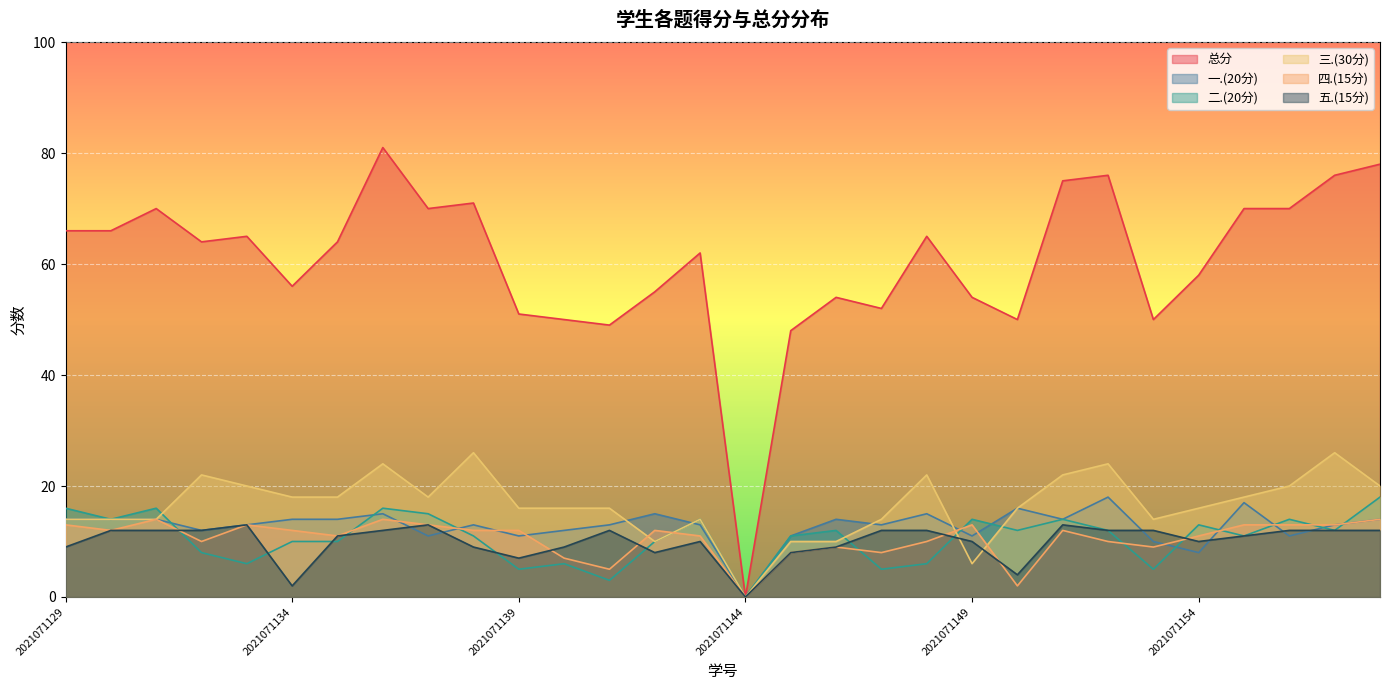

Reading left to right, extract all data points from this chart.

总分: 2021071129=66	2021071130=66	2021071131=70	2021071132=64	2021071133=65	2021071134=56	2021071135=64	2021071136=81	2021071137=70	2021071138=71	2021071139=51	2021071140=50	2021071141=49	2021071142=55	2021071143=62	2021071144=0	2021071145=48	2021071146=54	2021071147=52	2021071148=65	2021071149=54	2021071150=50	2021071151=75	2021071152=76	2021071153=50	2021071154=58	2021071155=70	2021071156=70	2021071157=76	2021071158=78
一.(20分): 2021071129=14	2021071130=14	2021071131=14	2021071132=12	2021071133=13	2021071134=14	2021071135=14	2021071136=15	2021071137=11	2021071138=13	2021071139=11	2021071140=12	2021071141=13	2021071142=15	2021071143=13	2021071144=0	2021071145=11	2021071146=14	2021071147=13	2021071148=15	2021071149=11	2021071150=16	2021071151=14	2021071152=18	2021071153=10	2021071154=8	2021071155=17	2021071156=11	2021071157=13	2021071158=14
二.(20分): 2021071129=16	2021071130=14	2021071131=16	2021071132=8	2021071133=6	2021071134=10	2021071135=10	2021071136=16	2021071137=15	2021071138=11	2021071139=5	2021071140=6	2021071141=3	2021071142=10	2021071143=14	2021071144=0	2021071145=11	2021071146=12	2021071147=5	2021071148=6	2021071149=14	2021071150=12	2021071151=14	2021071152=12	2021071153=5	2021071154=13	2021071155=11	2021071156=14	2021071157=12	2021071158=18
三.(30分): 2021071129=14	2021071130=14	2021071131=14	2021071132=22	2021071133=20	2021071134=18	2021071135=18	2021071136=24	2021071137=18	2021071138=26	2021071139=16	2021071140=16	2021071141=16	2021071142=10	2021071143=14	2021071144=0	2021071145=10	2021071146=10	2021071147=14	2021071148=22	2021071149=6	2021071150=16	2021071151=22	2021071152=24	2021071153=14	2021071154=16	2021071155=18	2021071156=20	2021071157=26	2021071158=20
四.(15分): 2021071129=13	2021071130=12	2021071131=14	2021071132=10	2021071133=13	2021071134=12	2021071135=11	2021071136=14	2021071137=13	2021071138=12	2021071139=12	2021071140=7	2021071141=5	2021071142=12	2021071143=11	2021071144=0	2021071145=8	2021071146=9	2021071147=8	2021071148=10	2021071149=13	2021071150=2	2021071151=12	2021071152=10	2021071153=9	2021071154=11	2021071155=13	2021071156=13	2021071157=13	2021071158=14
五.(15分): 2021071129=9	2021071130=12	2021071131=12	2021071132=12	2021071133=13	2021071134=2	2021071135=11	2021071136=12	2021071137=13	2021071138=9	2021071139=7	2021071140=9	2021071141=12	2021071142=8	2021071143=10	2021071144=0	2021071145=8	2021071146=9	2021071147=12	2021071148=12	2021071149=10	2021071150=4	2021071151=13	2021071152=12	2021071153=12	2021071154=10	2021071155=11	2021071156=12	2021071157=12	2021071158=12